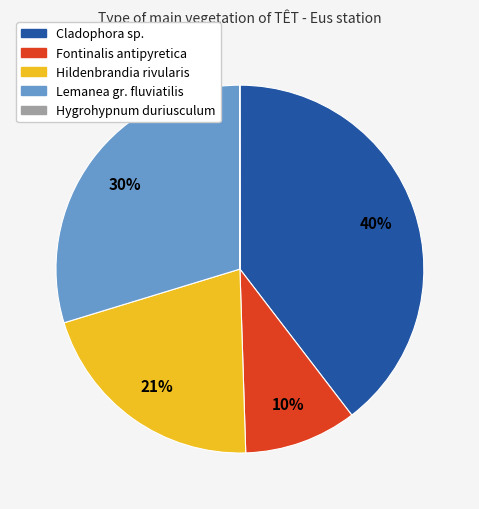

Is it true that Lemanea gr. fluviatilis is 35% of the pie?

False